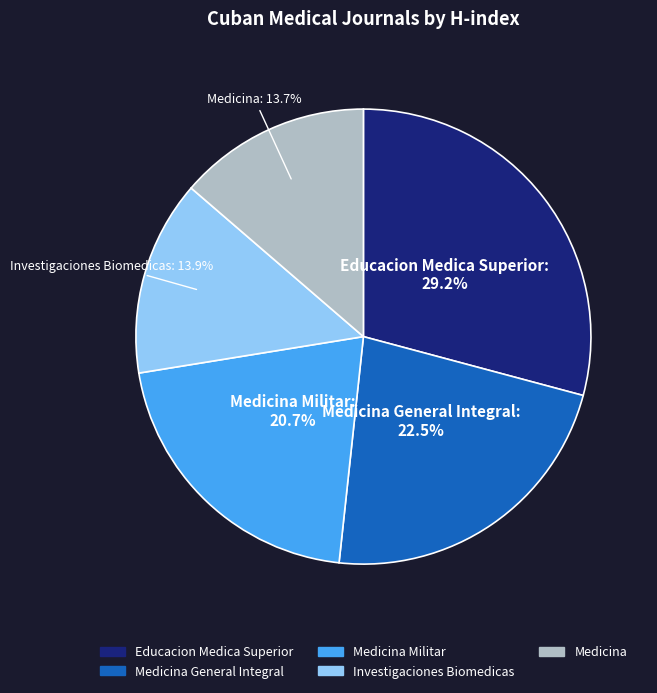

Is there a majority slice in this chart?

No